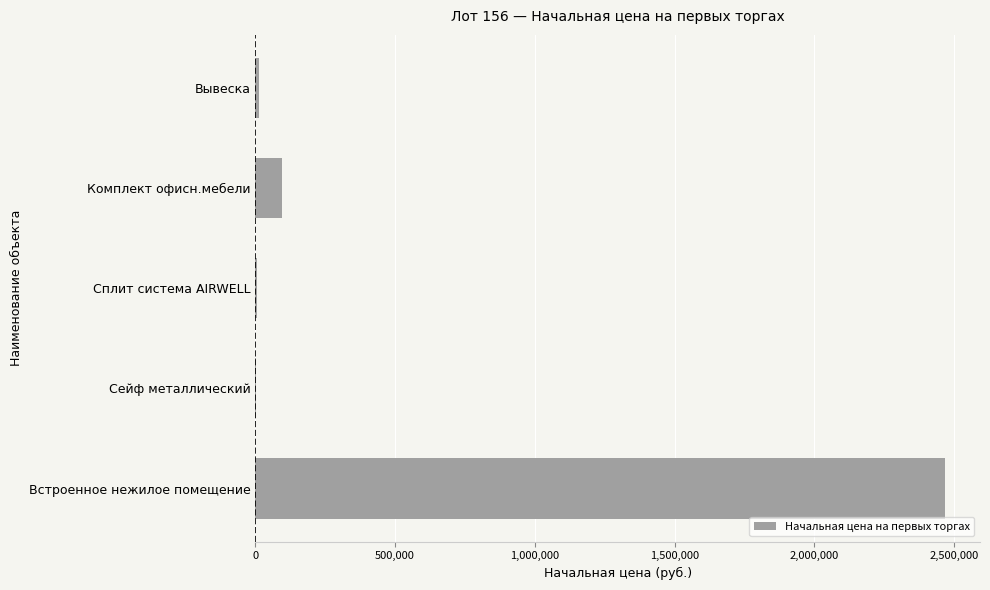

Between Комплект офисн.мебели and Встроенное нежилое помещение, which is larger?

Встроенное нежилое помещение